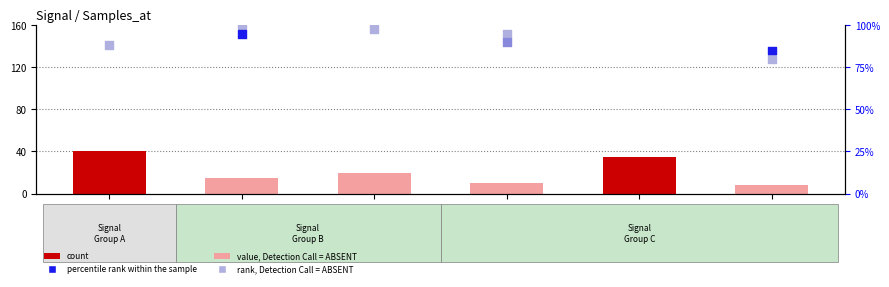

Which series has the largest Y range (max minus min)?

count